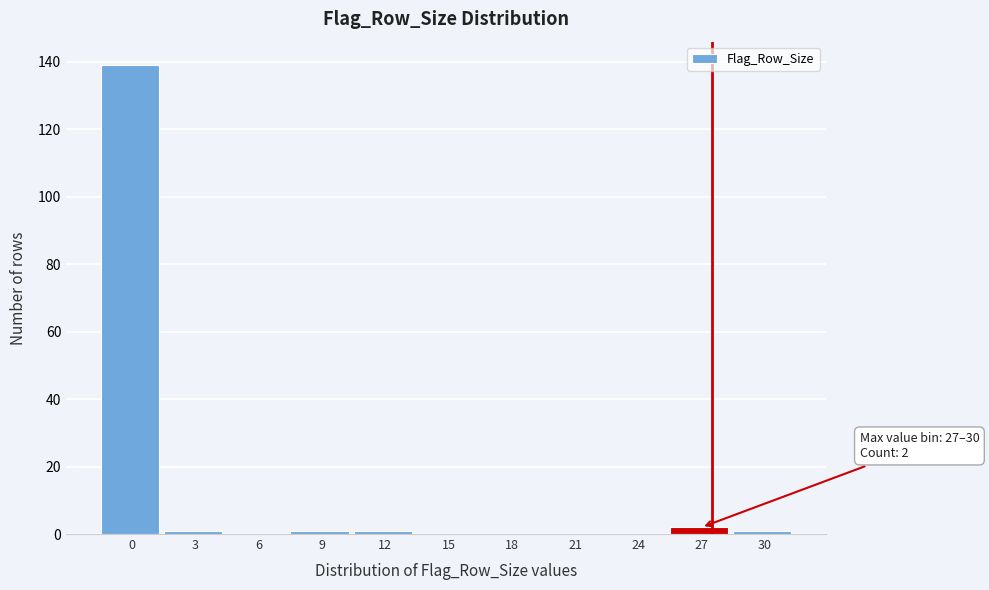

Reading left to right, extract all data points from this chart.

0=139	3=1	6=0	9=1	12=1	15=0	18=0	21=0	24=0	27=2	30=1